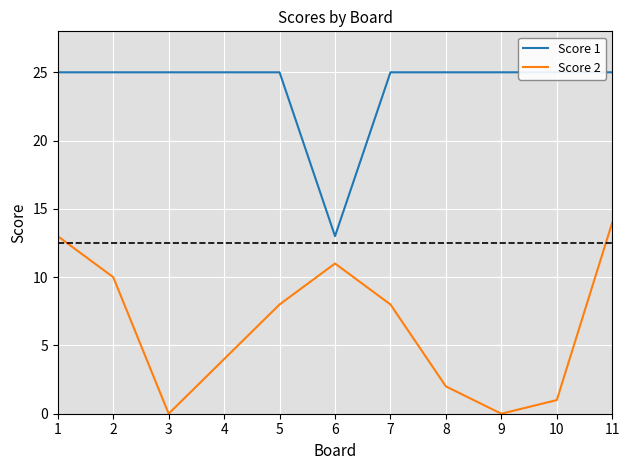

True or false: Score 1 and Score 2 cross at least once.

False